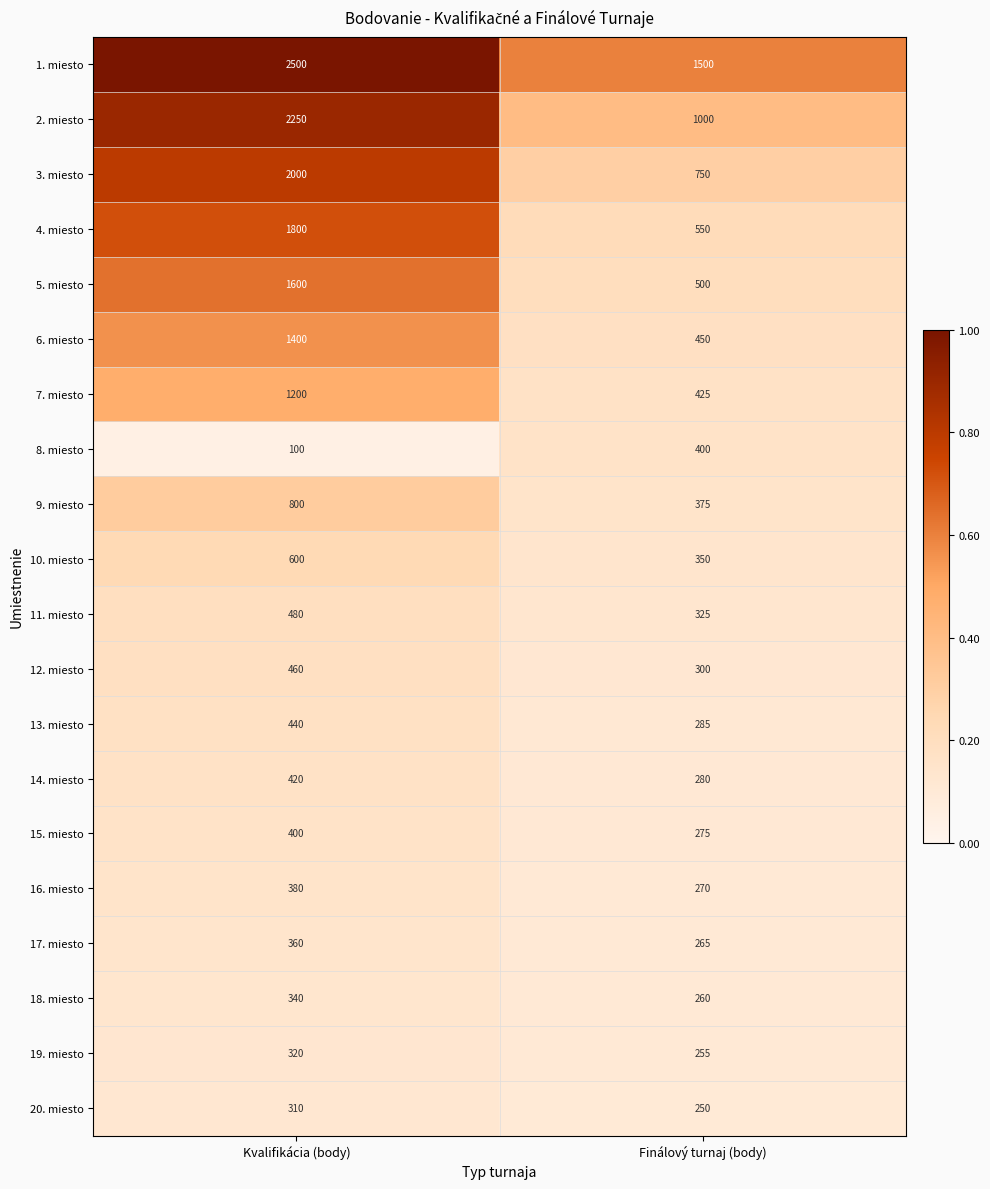

What is the difference between the highest and lowest values at Kvalifikácia (body)?

2400